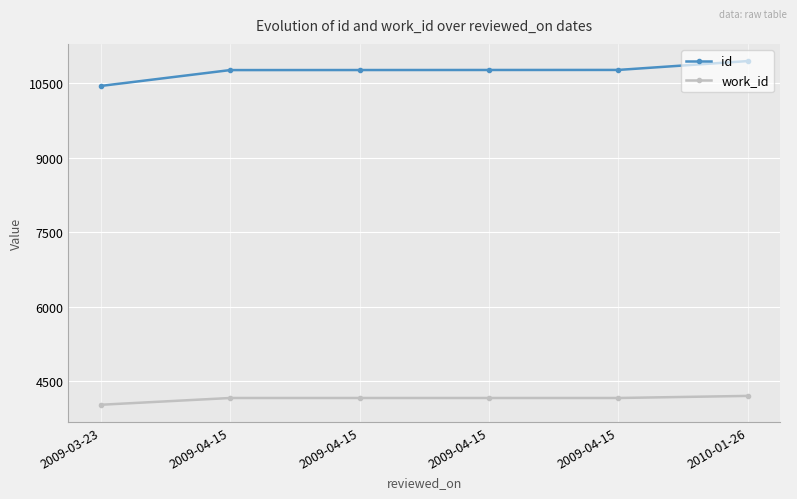

Count the number of categories in the chart.

6